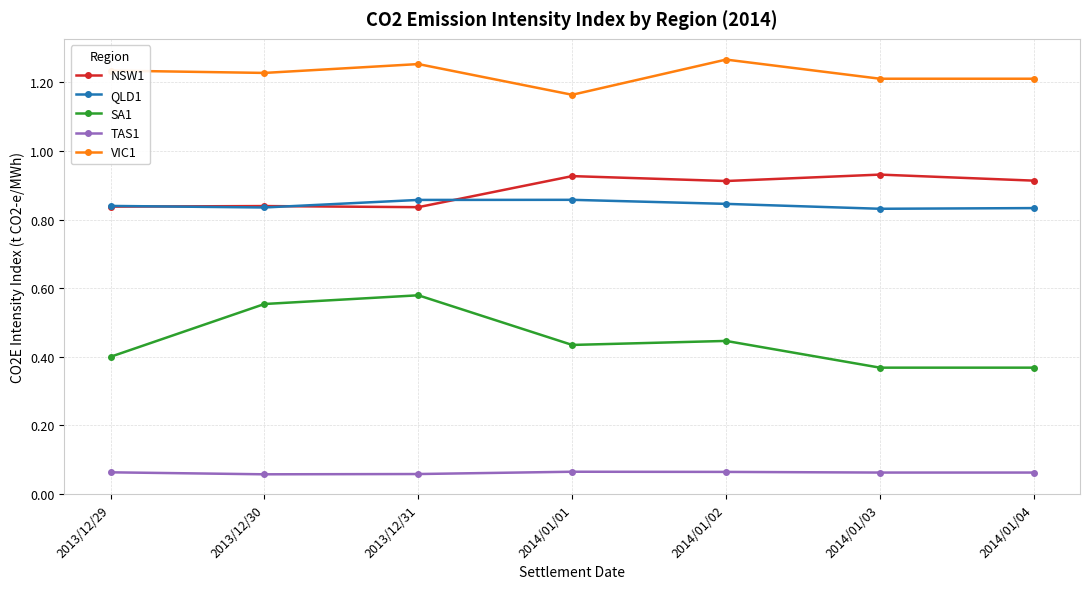

Is it true that NSW1 equals 0.9 at 2014/01/04?

True